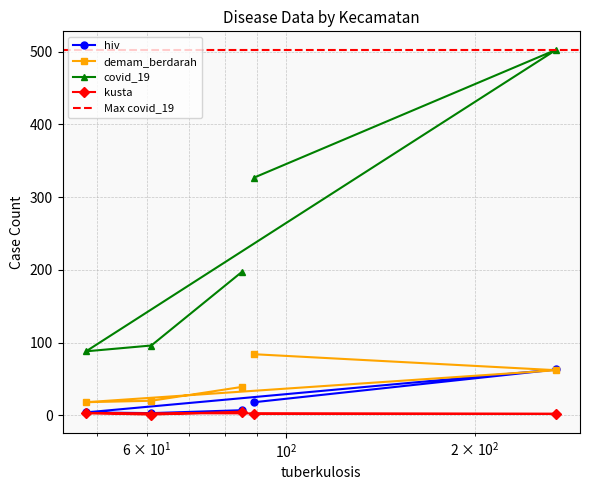

Which series has the largest range (max minus min)?

covid_19